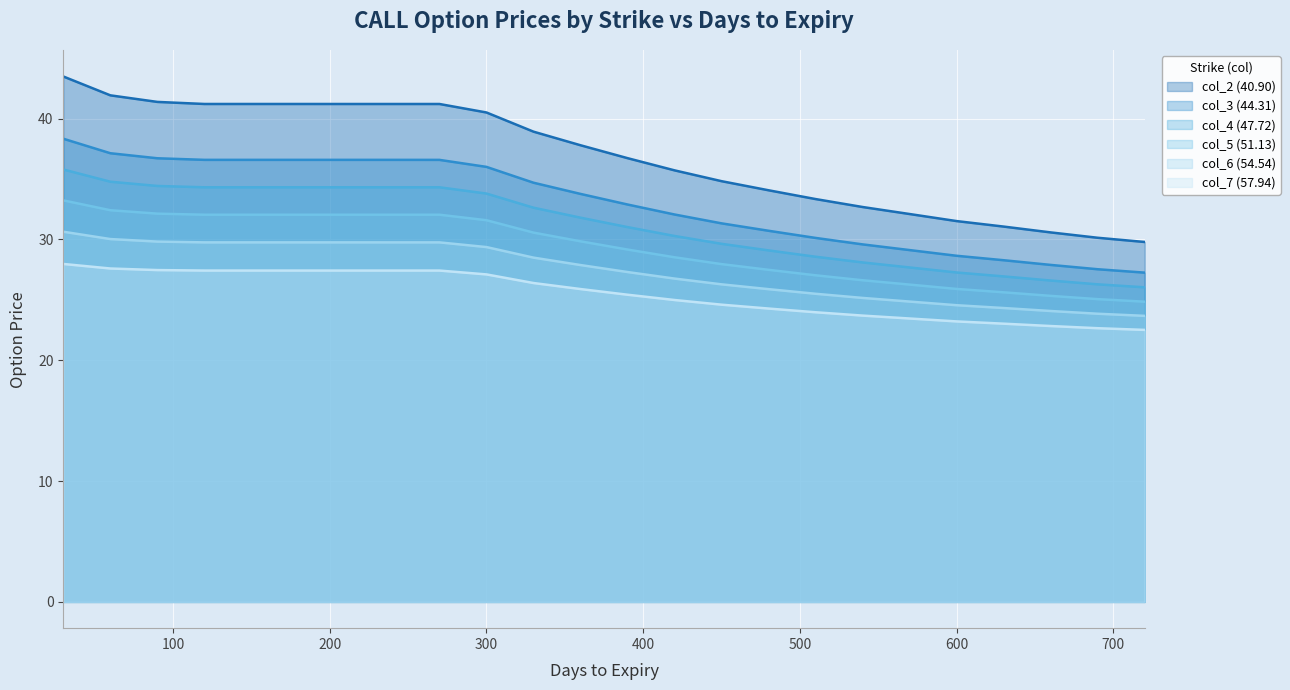

Which has a higher value, 690 or 450?

450